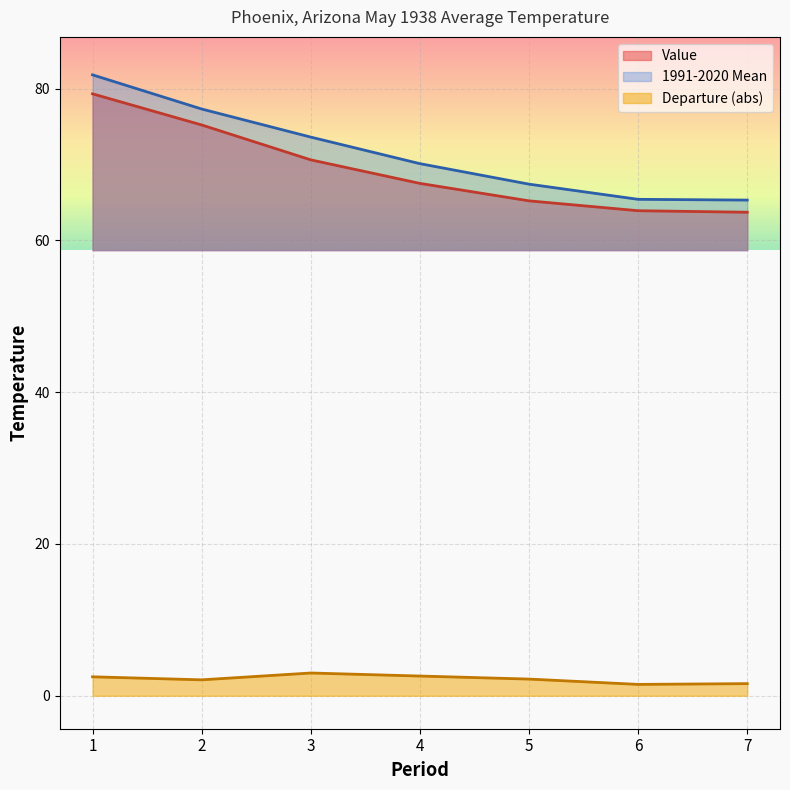

Read the Departure value at 5.

2.2